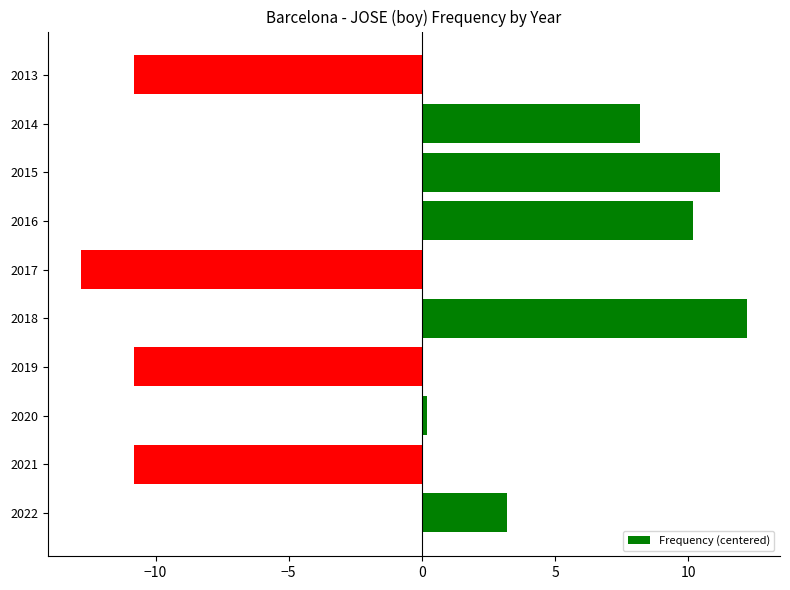

What is the approximate value at 2018?

12.2